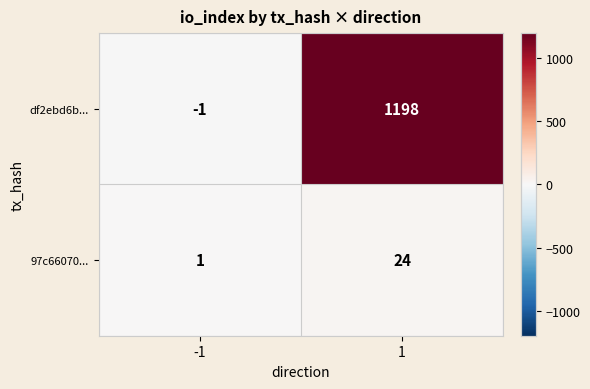

Reading right to left, extract all data points from this chart.

df2ebd6b...: 1=1198	-1=-1
97c66070...: 1=24	-1=1